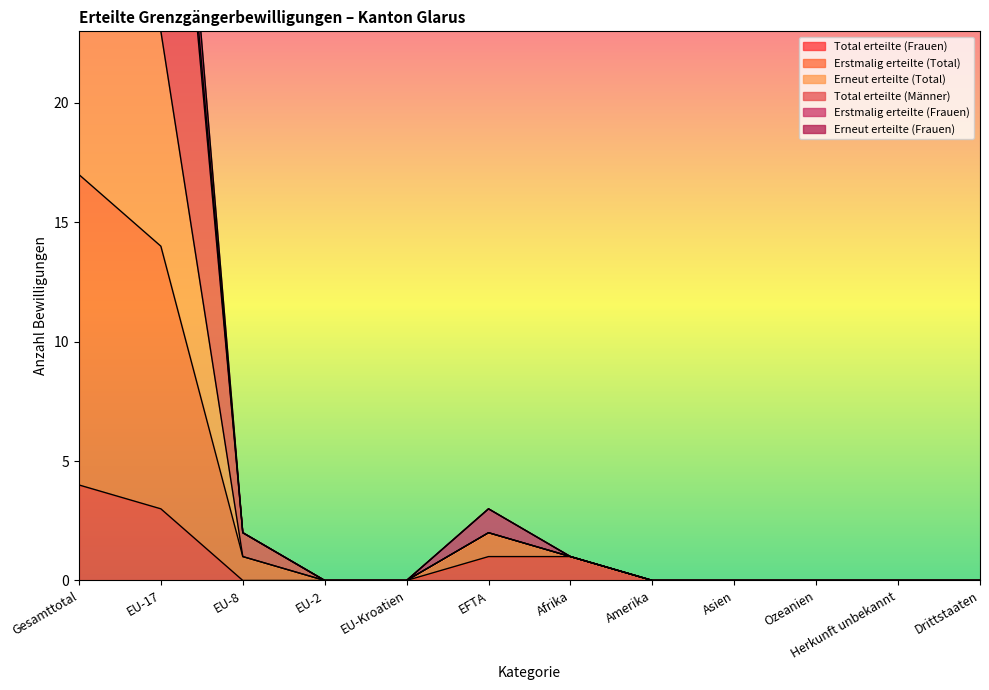

The Total erteilte (Frauen) series shows 1 at Afrika. True or false?

True